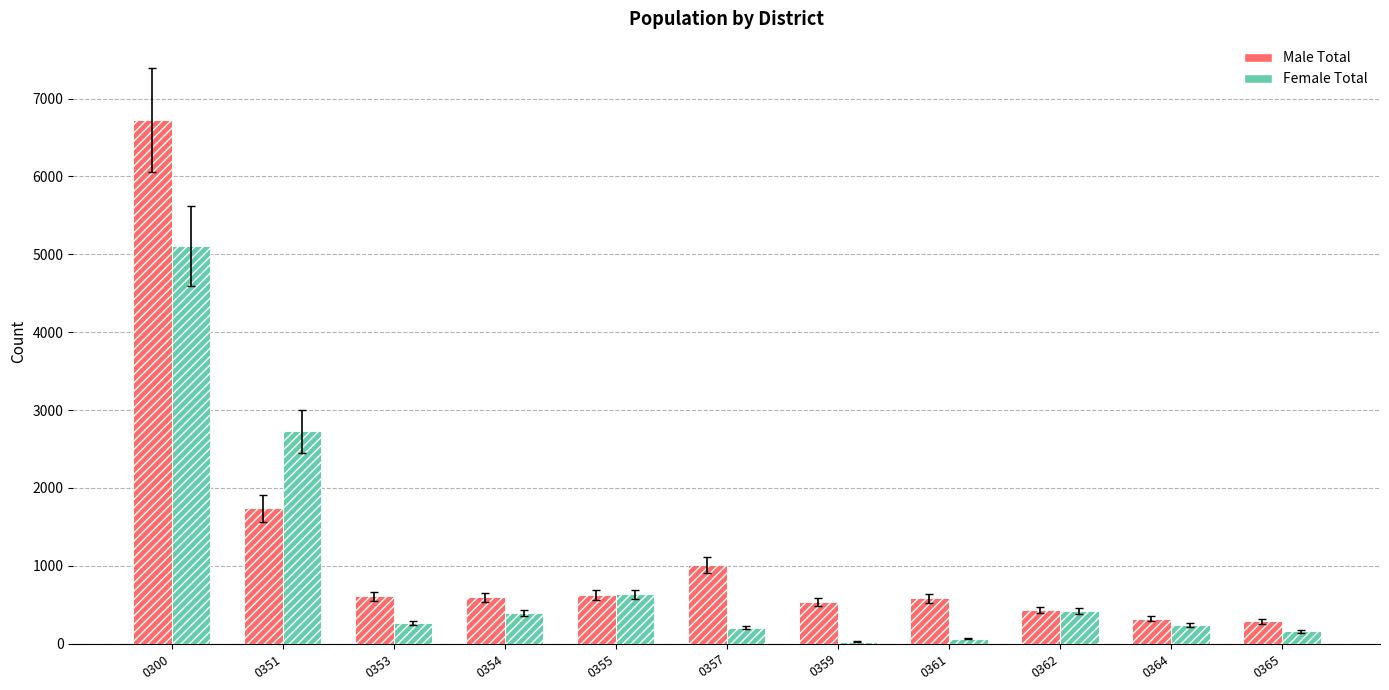

What is the average value of the Male Total series?

1223